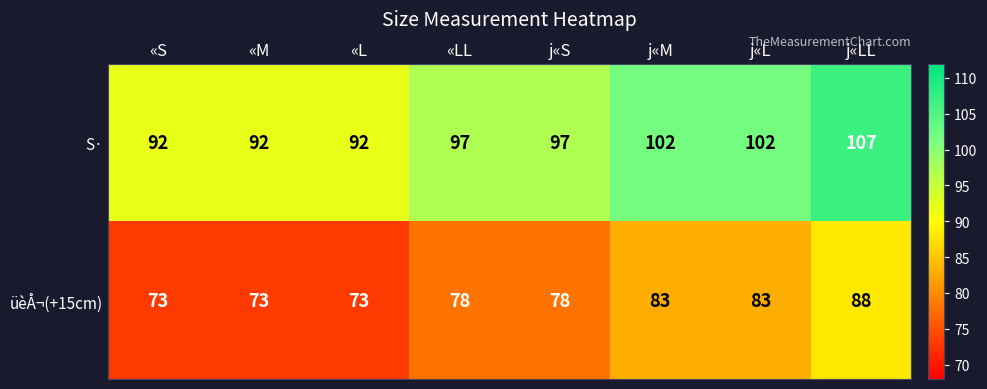

List the series in order of their peak value, highest first.

S·, üèÅ¬(+15cm)